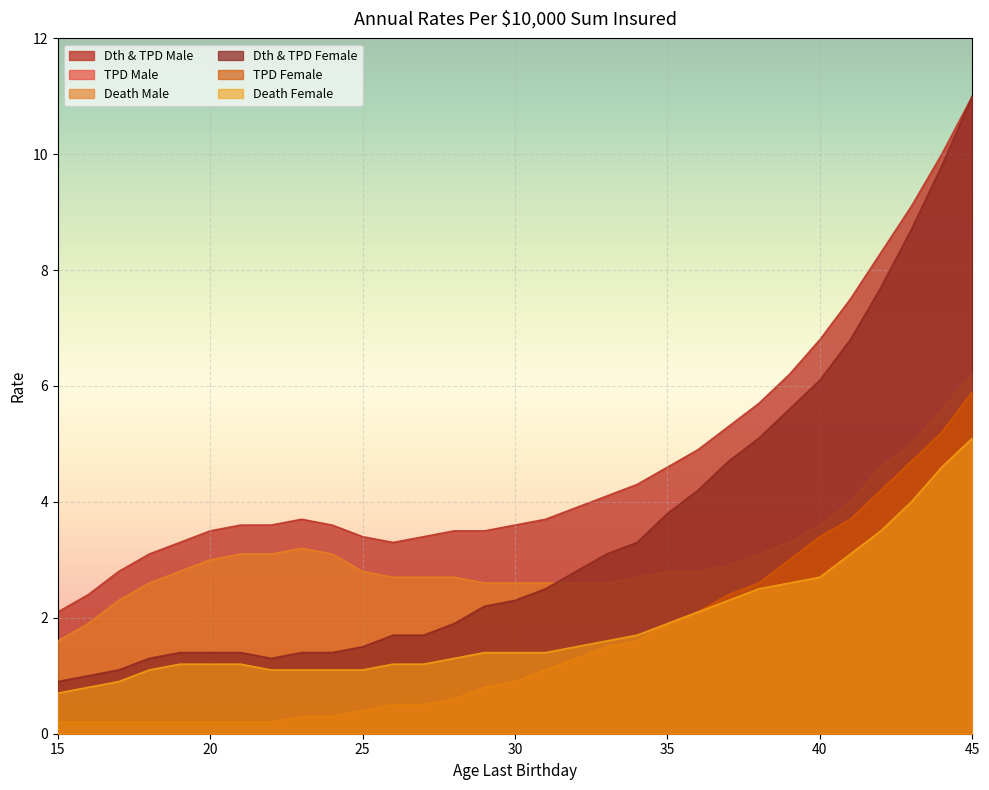

Which series has the largest total across all categories?

Dth & TPD Male